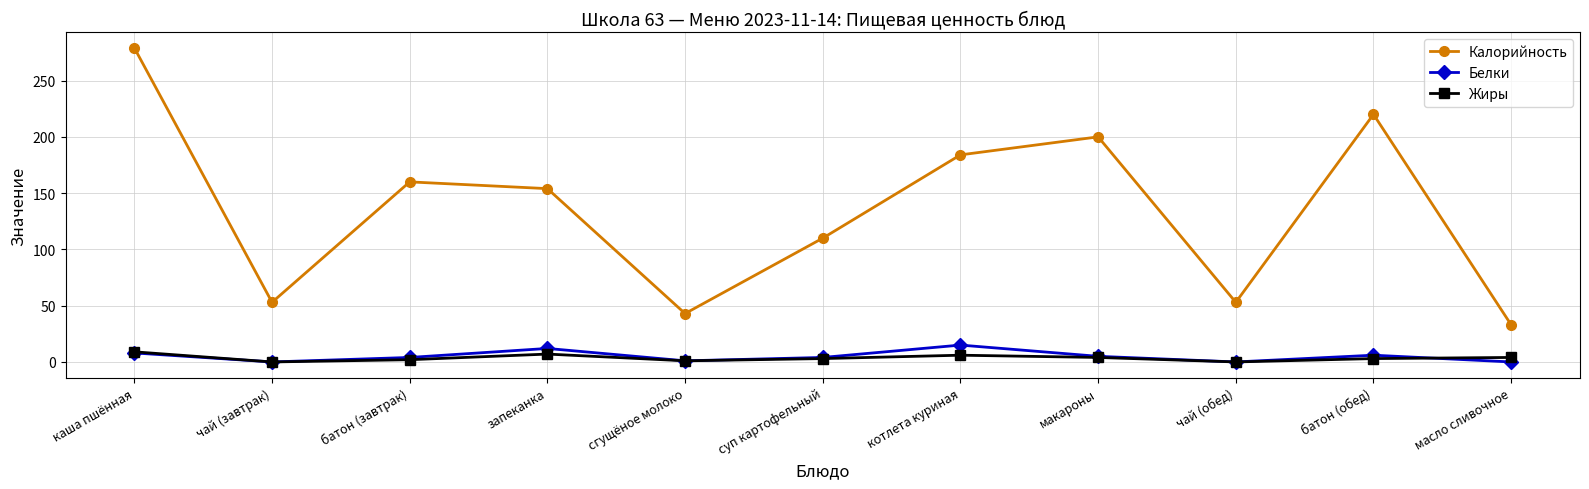

How many lines are shown in the chart?

3